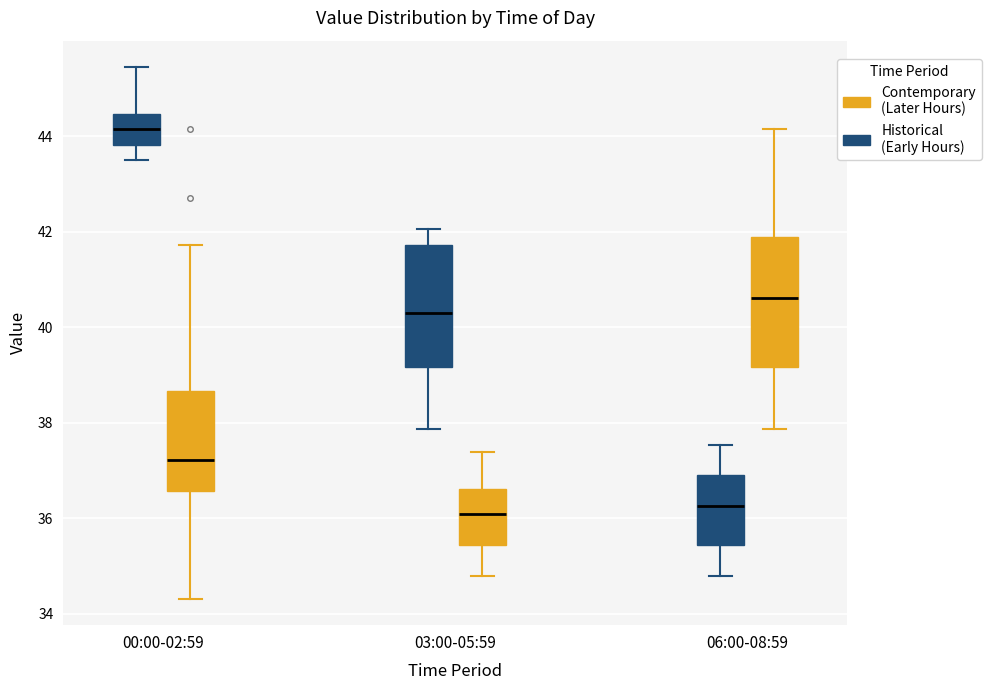

Reading left to right, transcribe this box plot: for each box, give where its median line is, the range the box spans, and where its two whiskers end, as read against the y-axis. The values are not printed on the chart, so give them approximately, as read against the axis.

00:00-02:59 (Historical (Early Hours)): median 44.2, box 43.8 to 44.4, whiskers 43.6 to 45.4
00:00-02:59 (Contemporary (Later Hours)): median 37.2, box 36.6 to 38.6, whiskers 34.4 to 41.8
03:00-05:59 (Historical (Early Hours)): median 40.2, box 39.2 to 41.8, whiskers 37.8 to 42.0
03:00-05:59 (Contemporary (Later Hours)): median 36.0, box 35.4 to 36.6, whiskers 34.8 to 37.4
06:00-08:59 (Historical (Early Hours)): median 36.2, box 35.4 to 37.0, whiskers 34.8 to 37.6
06:00-08:59 (Contemporary (Later Hours)): median 40.6, box 39.2 to 41.8, whiskers 37.8 to 44.2